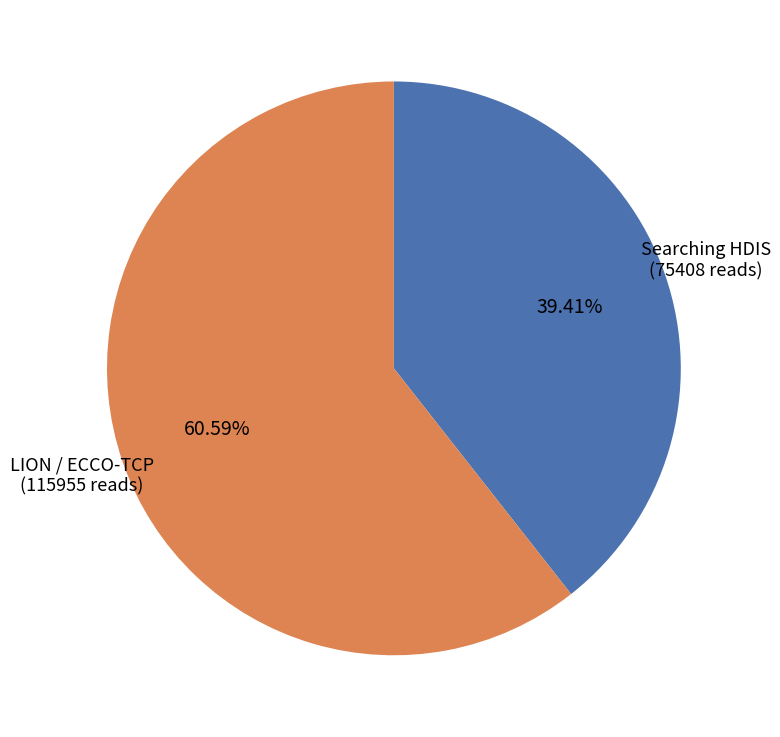

Count the number of slices in the pie.

2